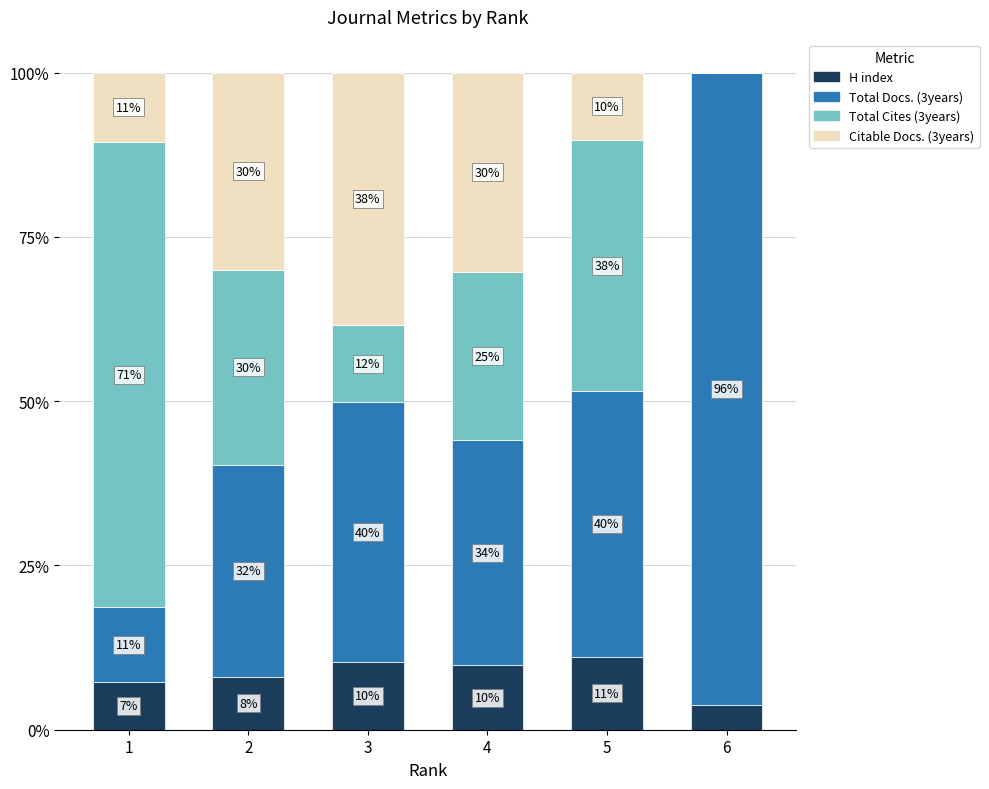

Does the chart contain stacked bars?

Yes